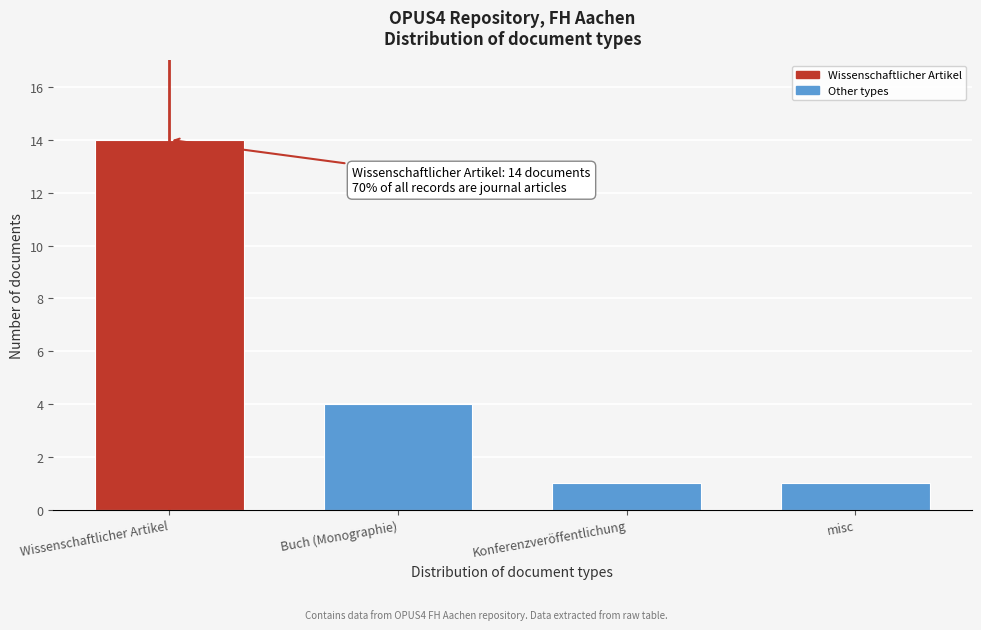

Reading left to right, transcribe all the data shown in this chart.

14	4	1	1